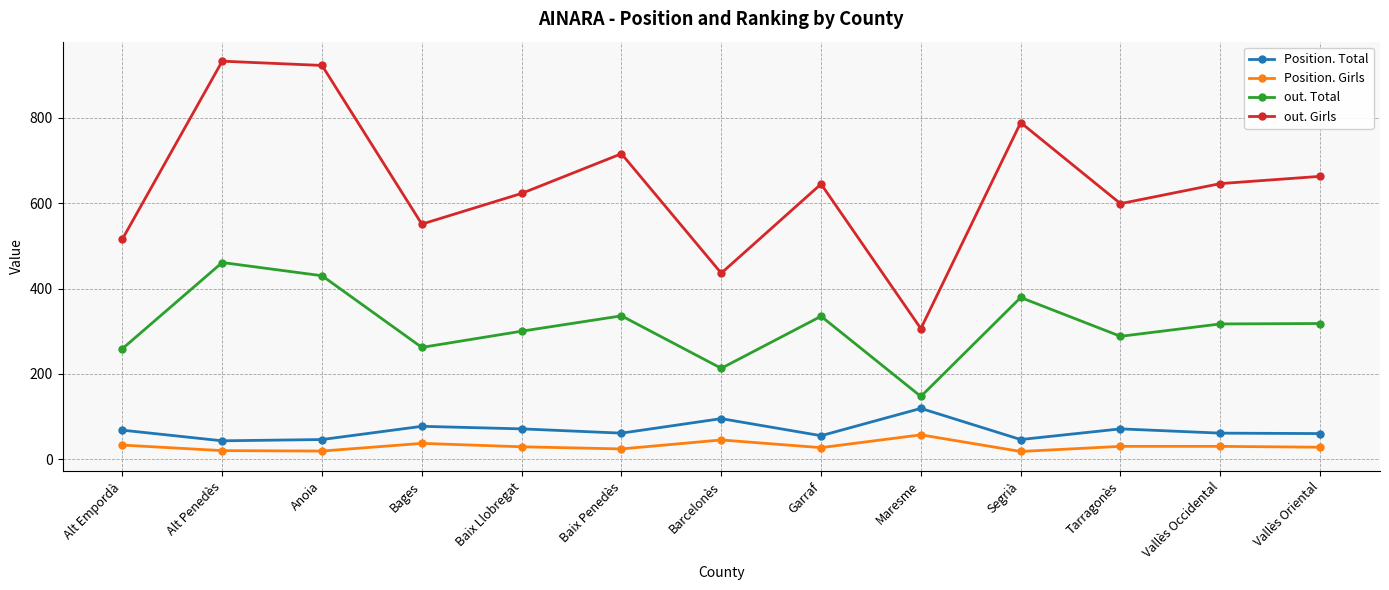

What is the sum of the Position. Total values at Alt Penedès and Bages?

120